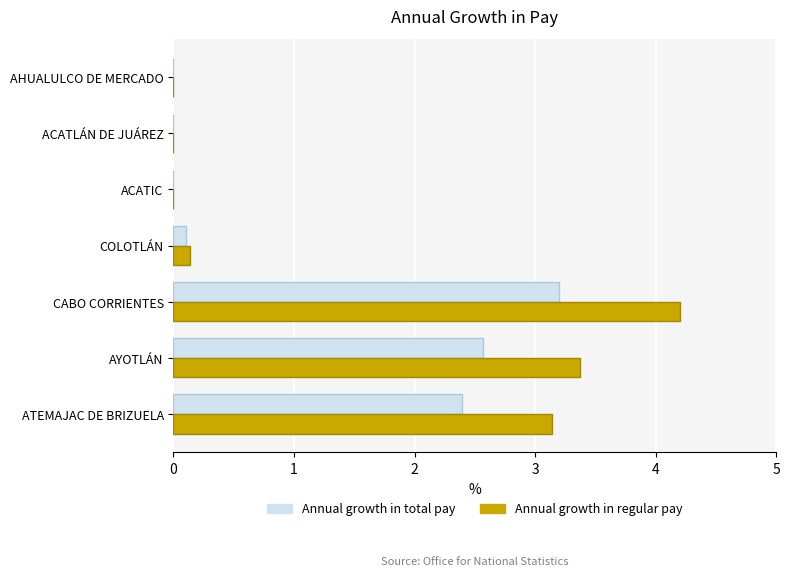

What is the sum of all Annual growth in regular pay values?

10.8